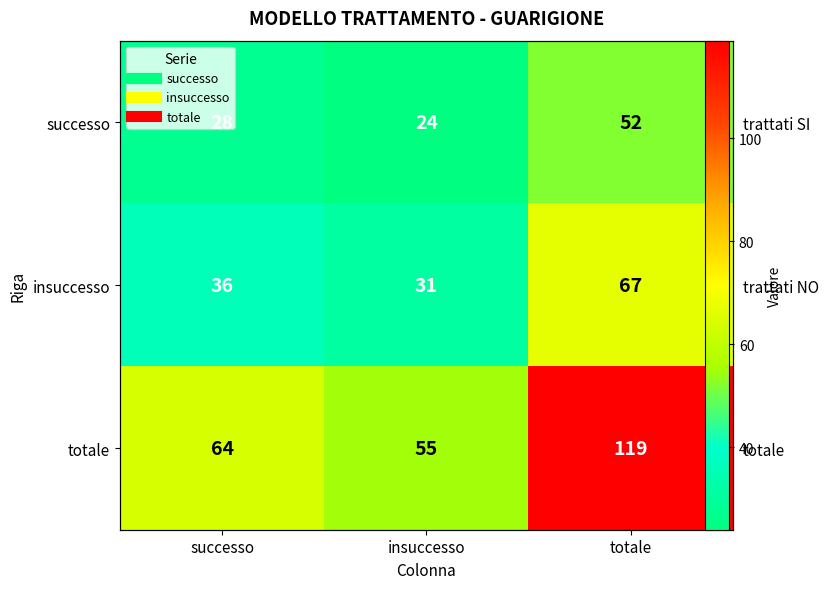

What is the difference between the successo values at insuccesso and successo?

4